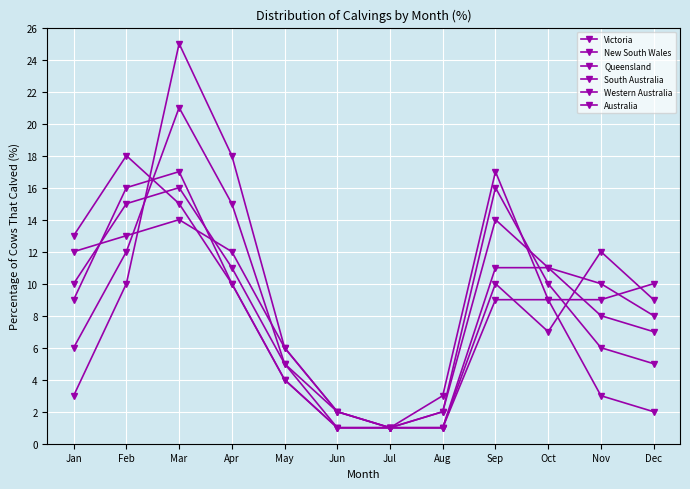

Which series has the widest spread of values?

Victoria